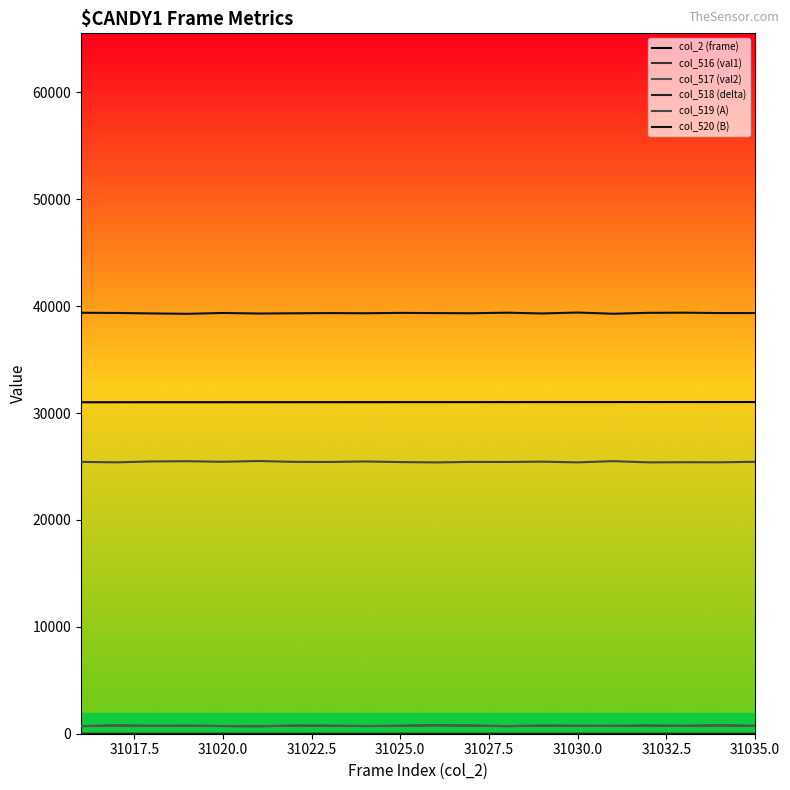

Does the chart have visible grid lines?

No